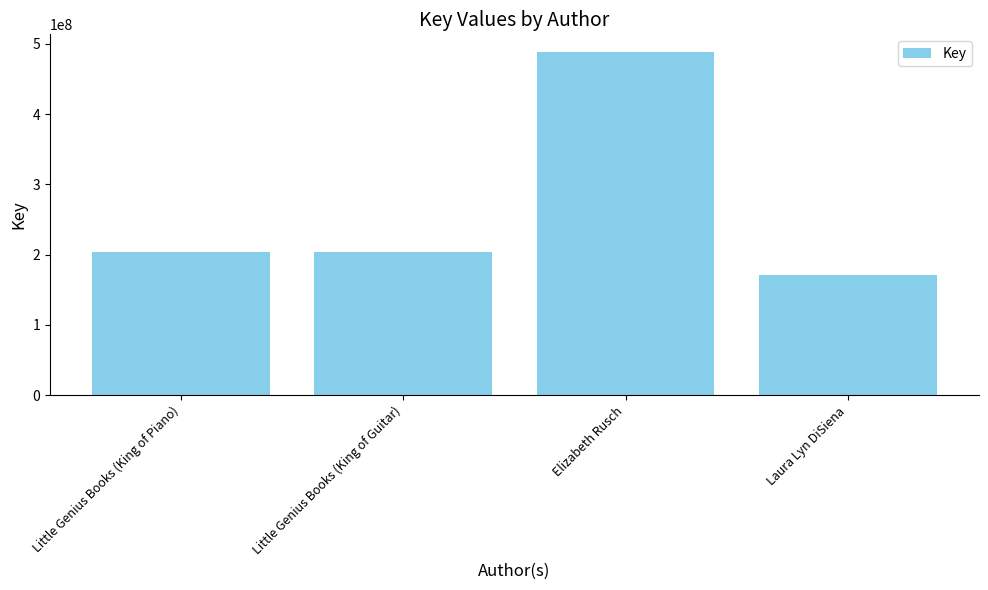

What is the approximate value at Little Genius Books (King of Guitar)?

203860860